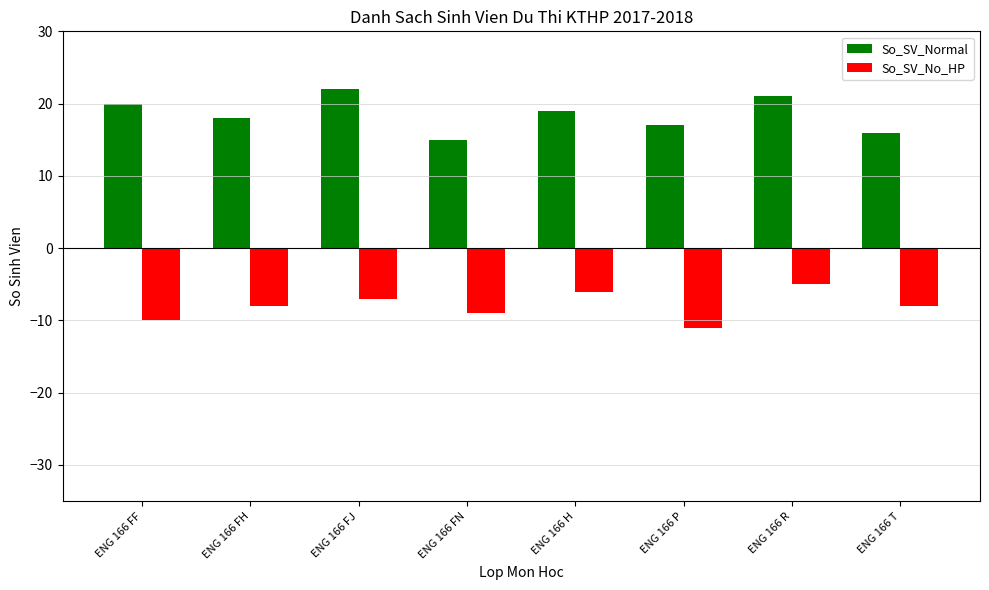

Which series has the widest spread of values?

So_SV_Normal